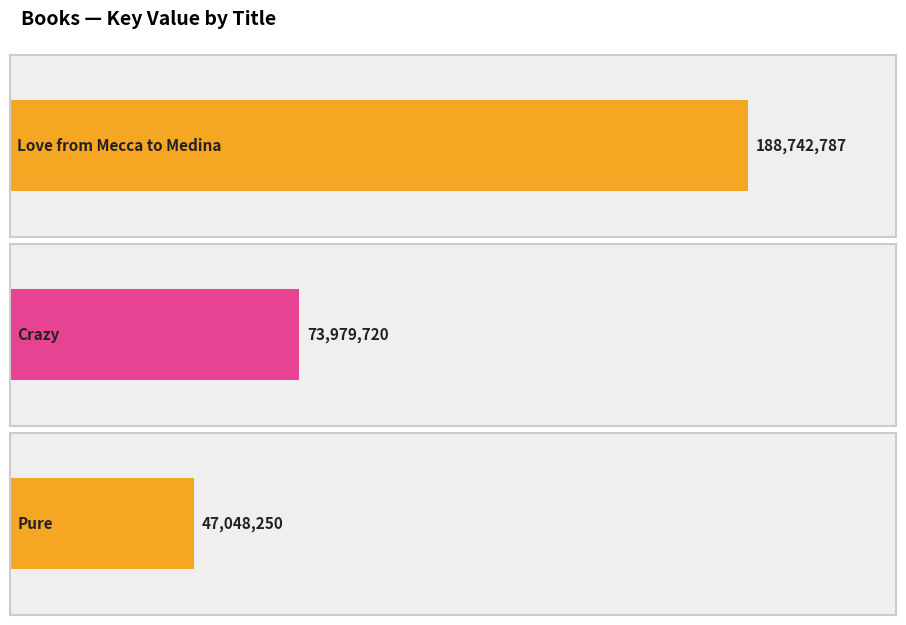

Approximately how many times larger is the value at Crazy compared to Pure?

1.6